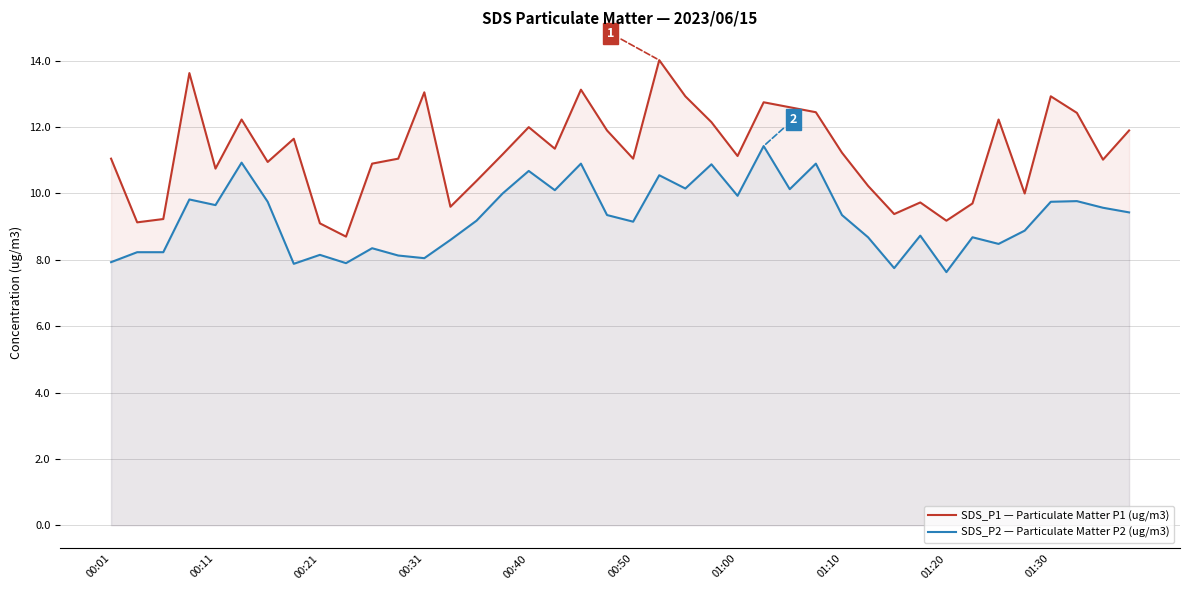

What is the value of the SDS_P2 — Particulate Matter P2 (ug/m3) point at the 16th from the left?

10.0